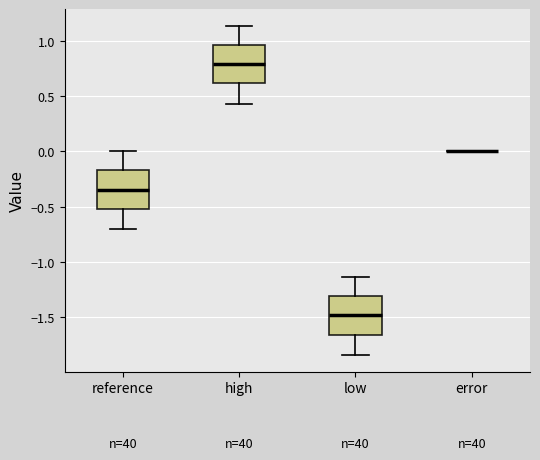

Reading left to right, transcribe this box plot: for each box, give where its median line is, the range the box spans, and where its two whiskers end, as read against the y-axis. The values are not printed on the chart, so give them approximately, as read against the axis.

reference: median -0.35, box -0.50 to -0.15, whiskers -0.70 to 0.00
high: median 0.80, box 0.60 to 0.95, whiskers 0.45 to 1.15
low: median -1.50, box -1.65 to -1.30, whiskers -1.85 to -1.15
error: box collapsed to a line at 0.00, whiskers 0.00 to 0.00